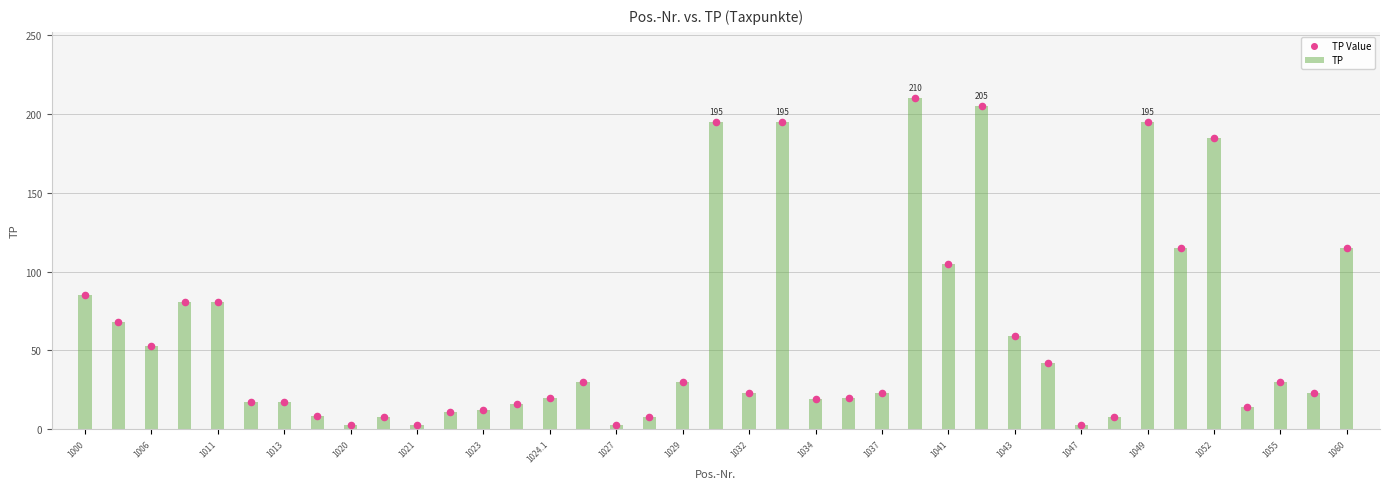

What are all the series names shown in the legend?

TP, TP Value